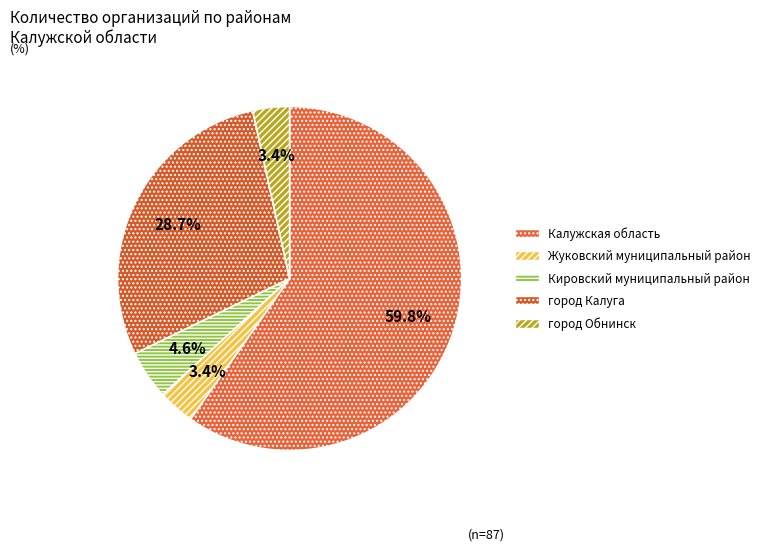

What is the change in value from Калужская область to Кировский муниципальный район?

-48